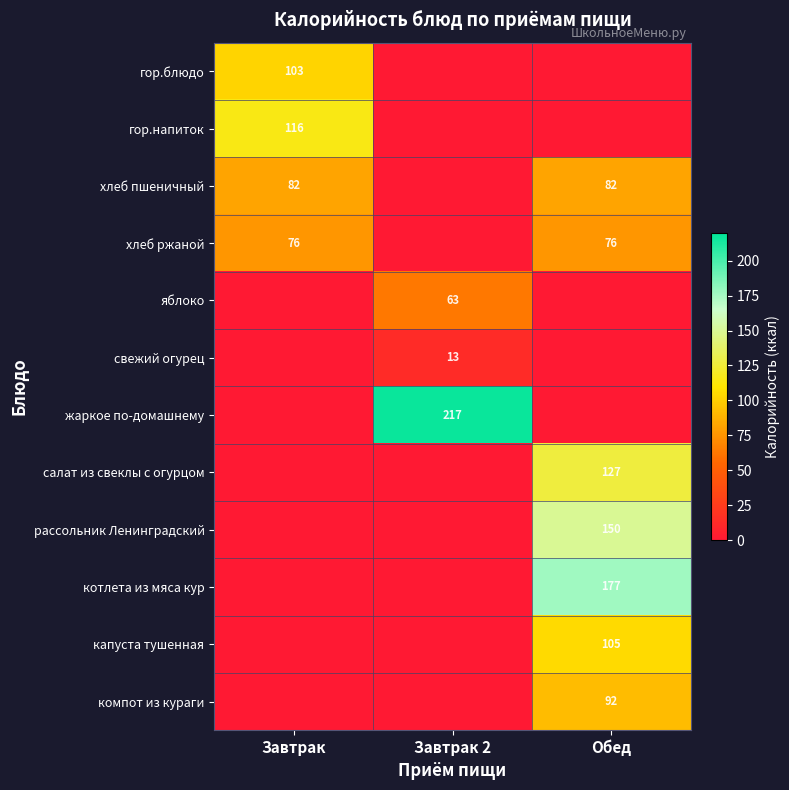

Is it true that гор.блюдо equals 103 at Завтрак?

True